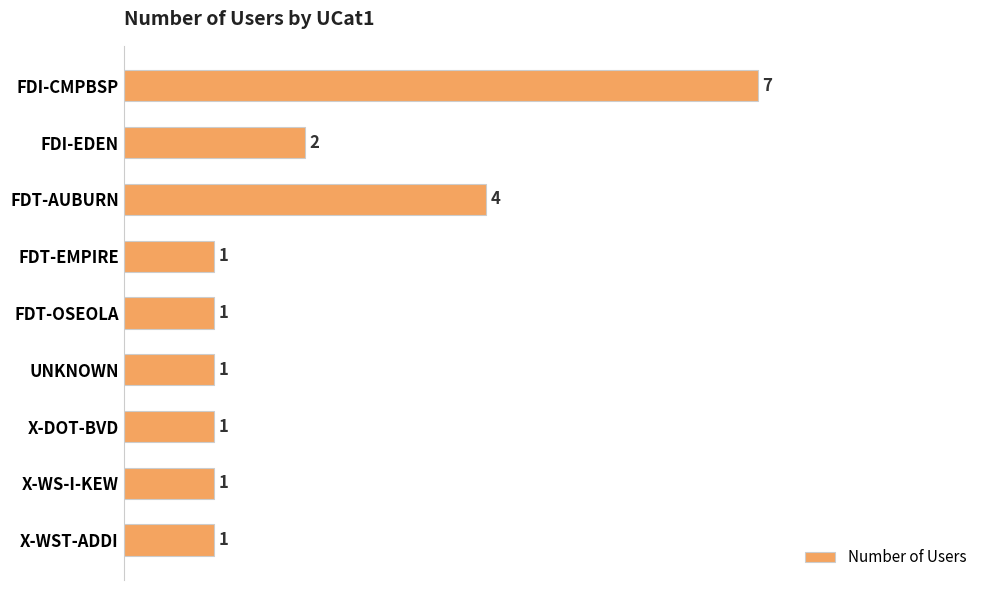

At which label is the value closest to 4?

FDT-AUBURN